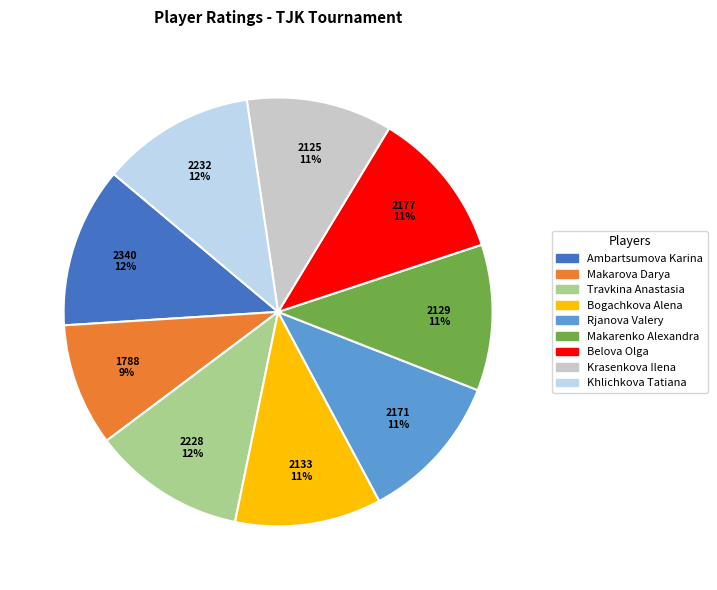

Combined, do Rjanova Valery and Makarova Darya account for over 50%?

No